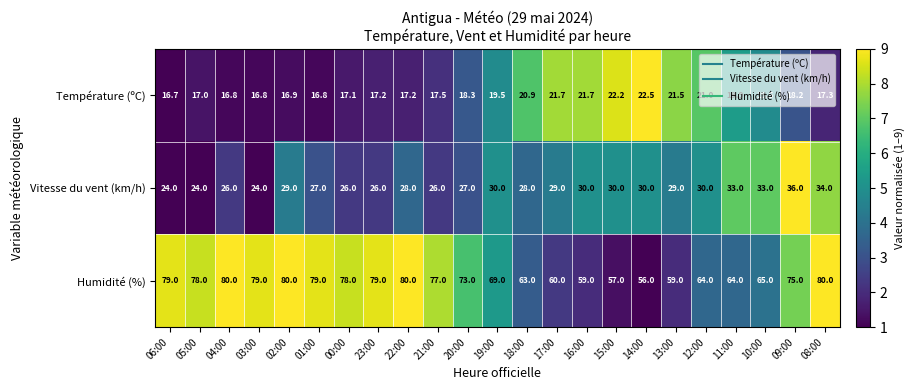

Which series has the largest total across all categories?

Humidité (%)